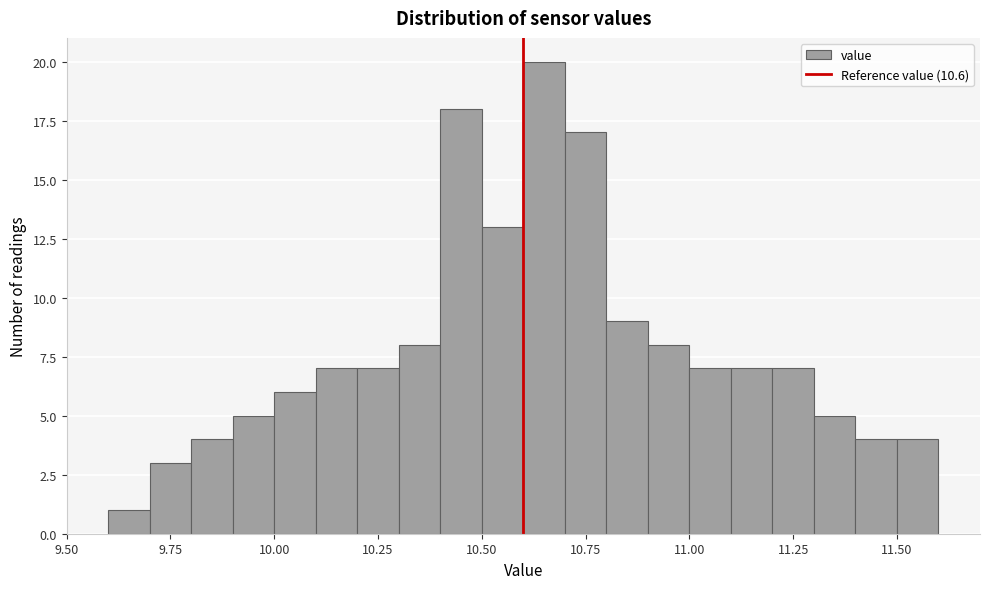

Around what value on the x-axis is the tallest bar? Give the approximate position of its centre, as read against the axis.

10.65